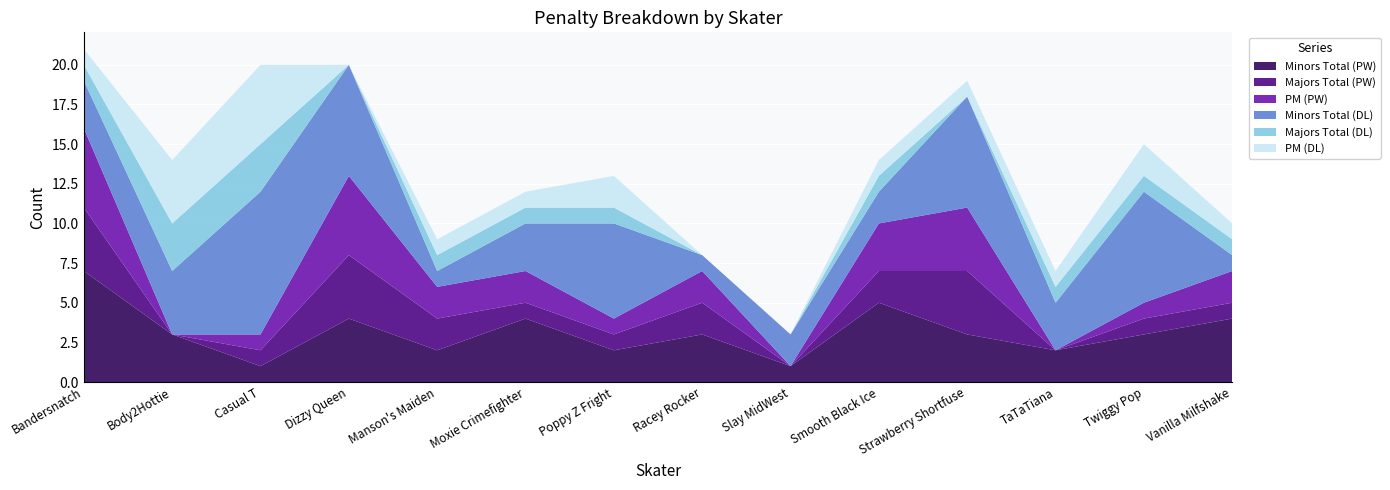

Reading left to right, list all the values displayed in this chart.

Minors Total (PW): 7	3	1	4	2	4	2	3	1	5	3	2	3	4
Majors Total (PW): 4	0	1	4	2	1	1	2	0	2	4	0	1	1
PM (PW): 5	0	1	5	2	2	1	2	0	3	4	0	1	2
Minors Total (DL): 3	4	9	7	1	3	6	1	2	2	7	3	7	1
Majors Total (DL): 1	3	3	0	1	1	1	0	0	1	0	1	1	1
PM (DL): 1	4	5	0	1	1	2	0	0	1	1	1	2	1